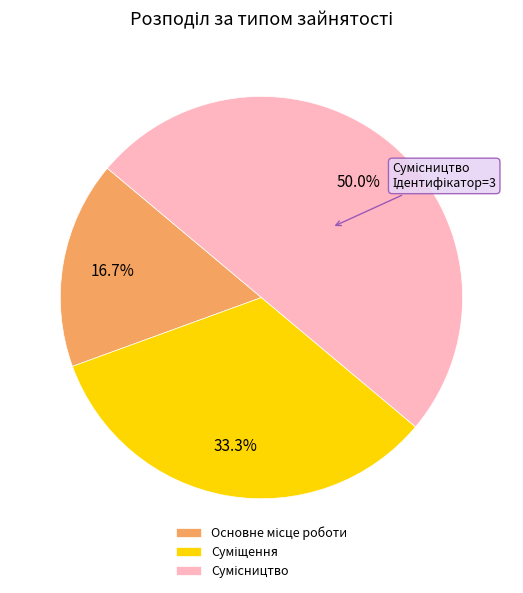

Does Сумісництво represent more than half of the total?

No